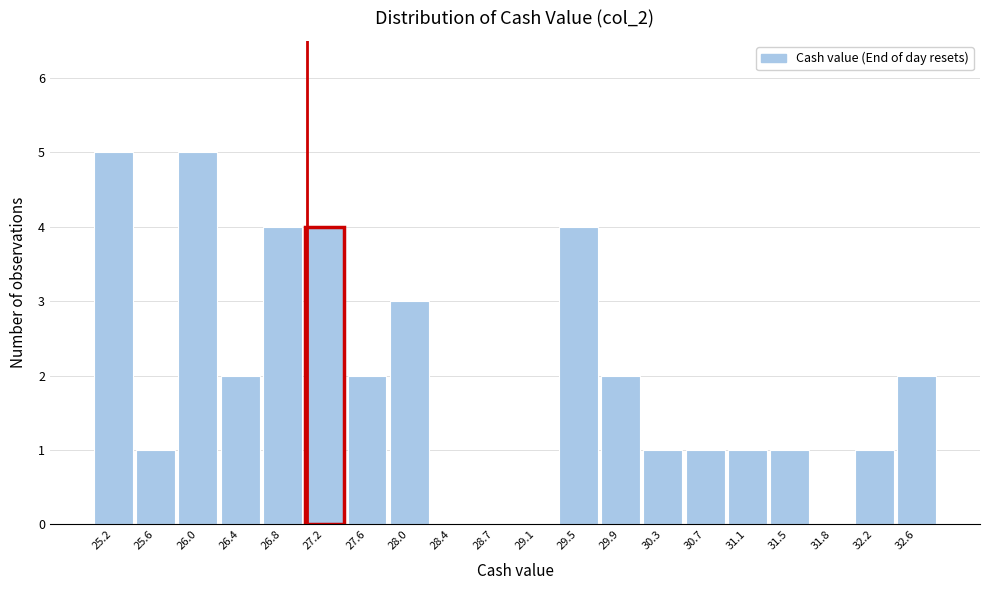

Reading left to right, transcribe all the data shown in this chart.

25.2=5	25.6=1	26.0=5	26.4=2	26.8=4	27.2=4	27.6=2	28.0=3	28.4=0	28.7=0	29.1=0	29.5=4	29.9=2	30.3=1	30.7=1	31.1=1	31.5=1	31.8=0	32.2=1	32.6=2